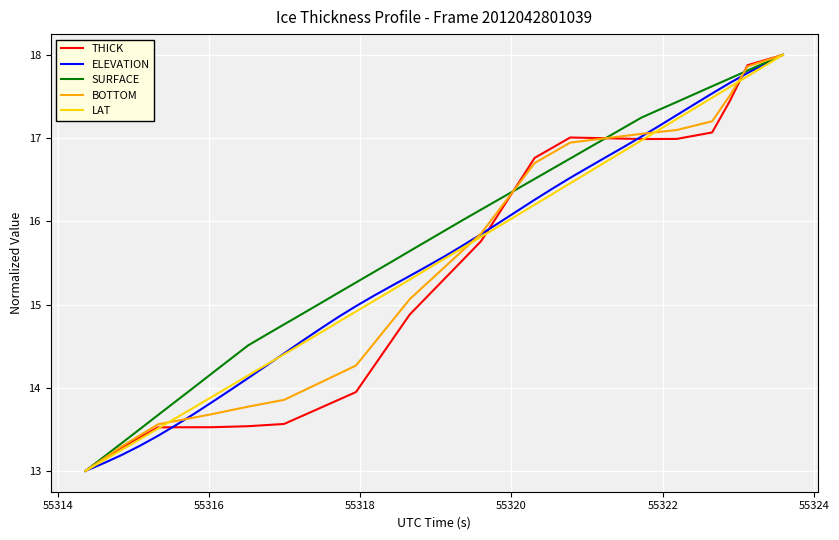

What is the lowest value of the ELEVATION series?

13.0